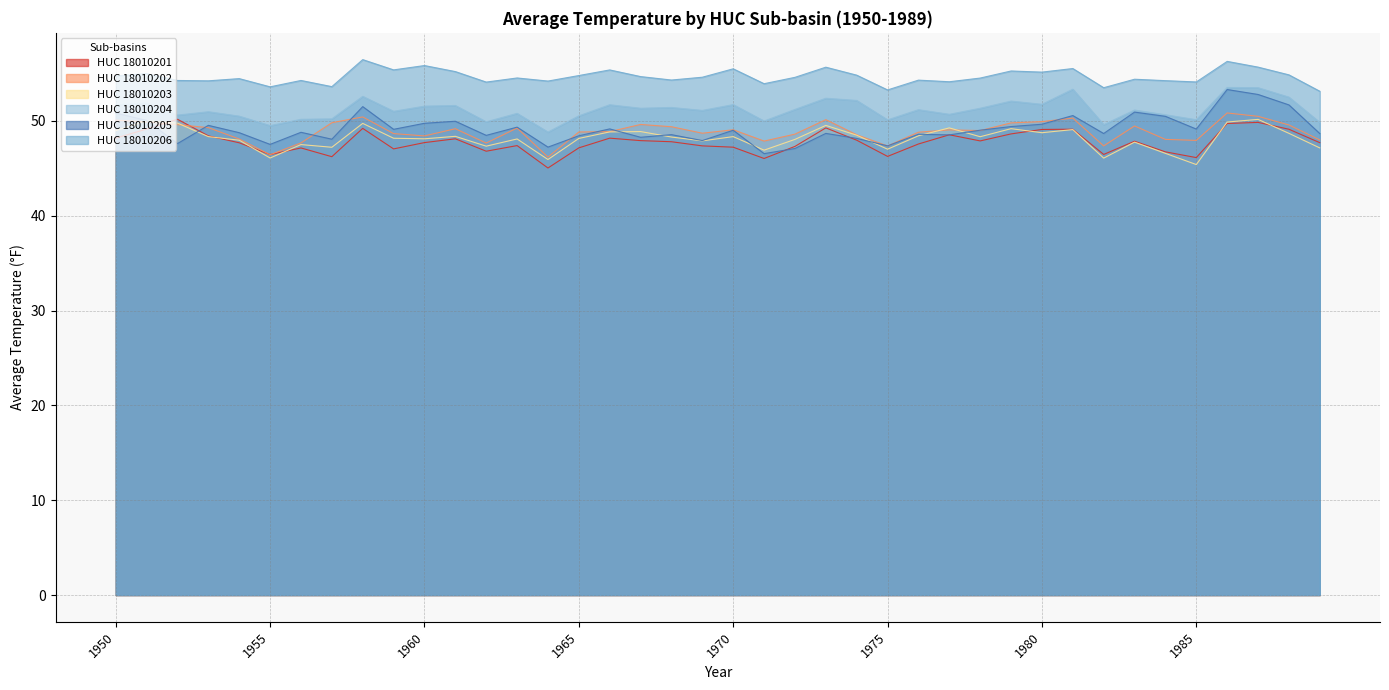

True or false: HUC_18010203 and HUC_18010206 cross at least once.

False